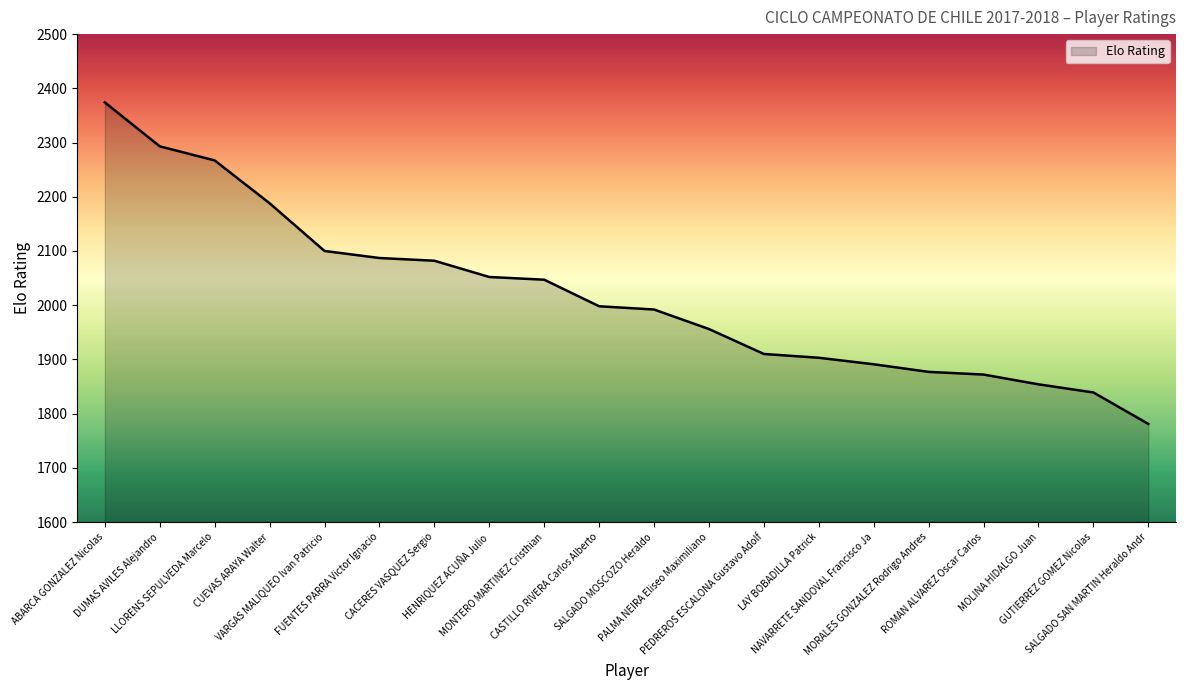

What is the ratio of the value at CACERES VASQUEZ Sergio to the value at NAVARRETE SANDOVAL Francisco Ja?

1.1